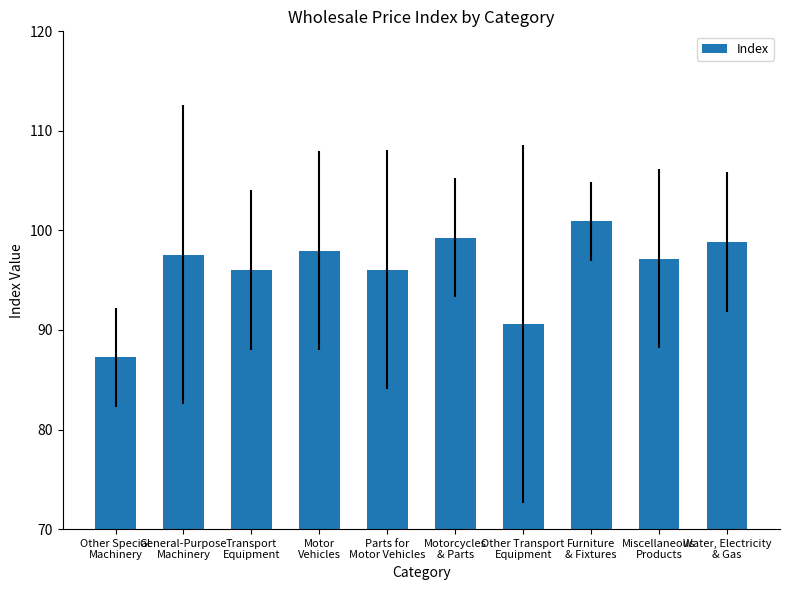

Which label corresponds to the smallest value in the chart?

Other Special
Machinery